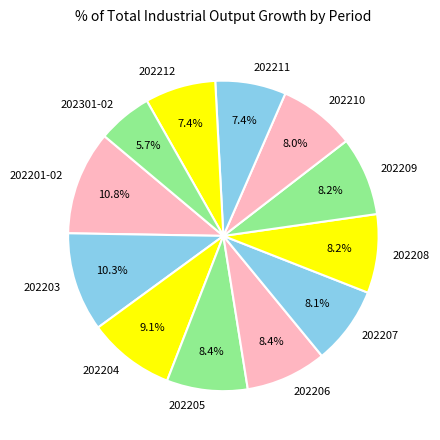

To the nearest percent, what portion does 202211 represent?

7%